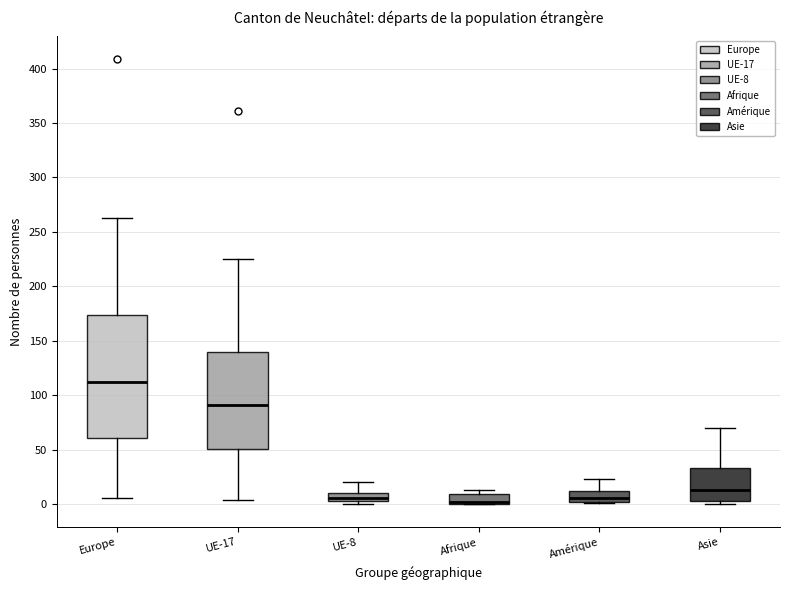

Comparing the boxes themselves (not the whiskers), which one is the tallest?

Europe